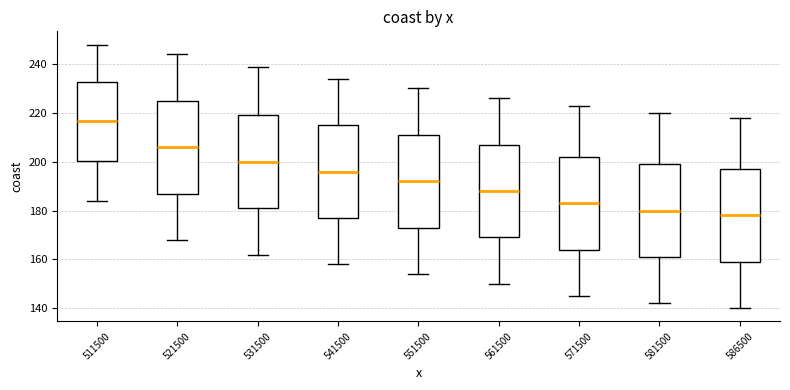

Reading left to right, read every box against the y-axis: the position of its median line, the range the box covers, and the ends of its whiskers. The values are not printed on the chart, so give them approximately, as read against the axis.

511500: median 216, box 200 to 232, whiskers 184 to 248
521500: median 206, box 188 to 226, whiskers 168 to 244
531500: median 200, box 182 to 220, whiskers 162 to 240
541500: median 196, box 178 to 216, whiskers 158 to 234
551500: median 192, box 174 to 212, whiskers 154 to 230
561500: median 188, box 170 to 208, whiskers 150 to 226
571500: median 184, box 164 to 202, whiskers 146 to 224
581500: median 180, box 162 to 200, whiskers 142 to 220
586500: median 178, box 160 to 198, whiskers 140 to 218